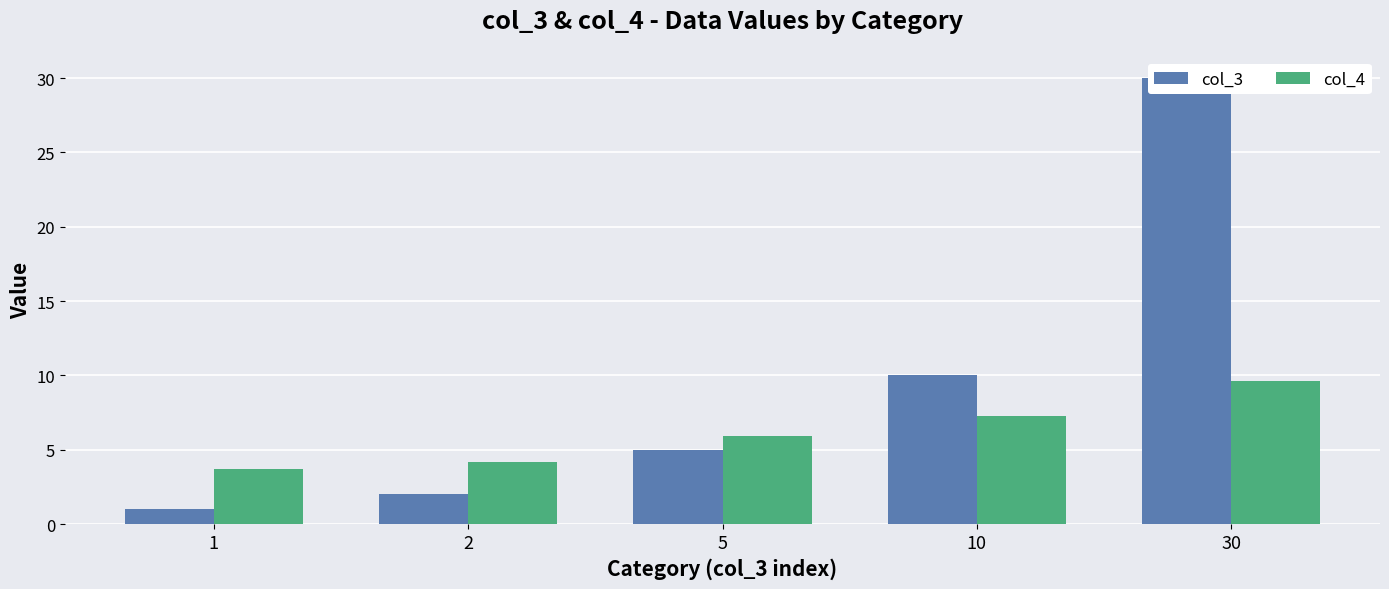

What is the total value across all series at 5?

10.9